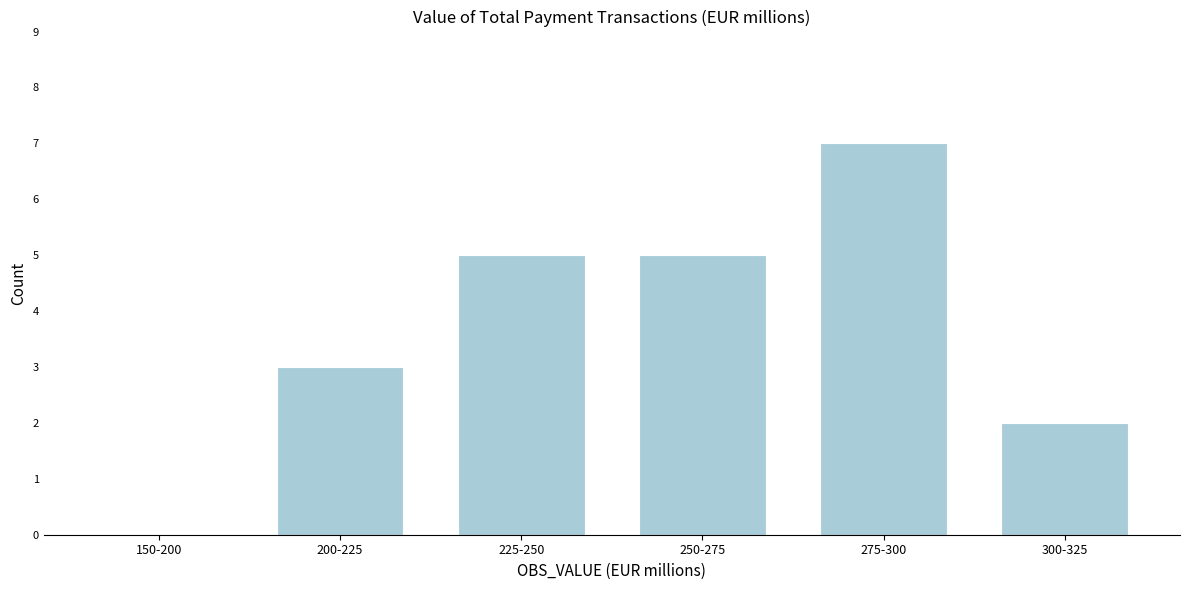

Reading left to right, transcribe all the data shown in this chart.

150-200=0	200-225=3	225-250=5	250-275=5	275-300=7	300-325=2